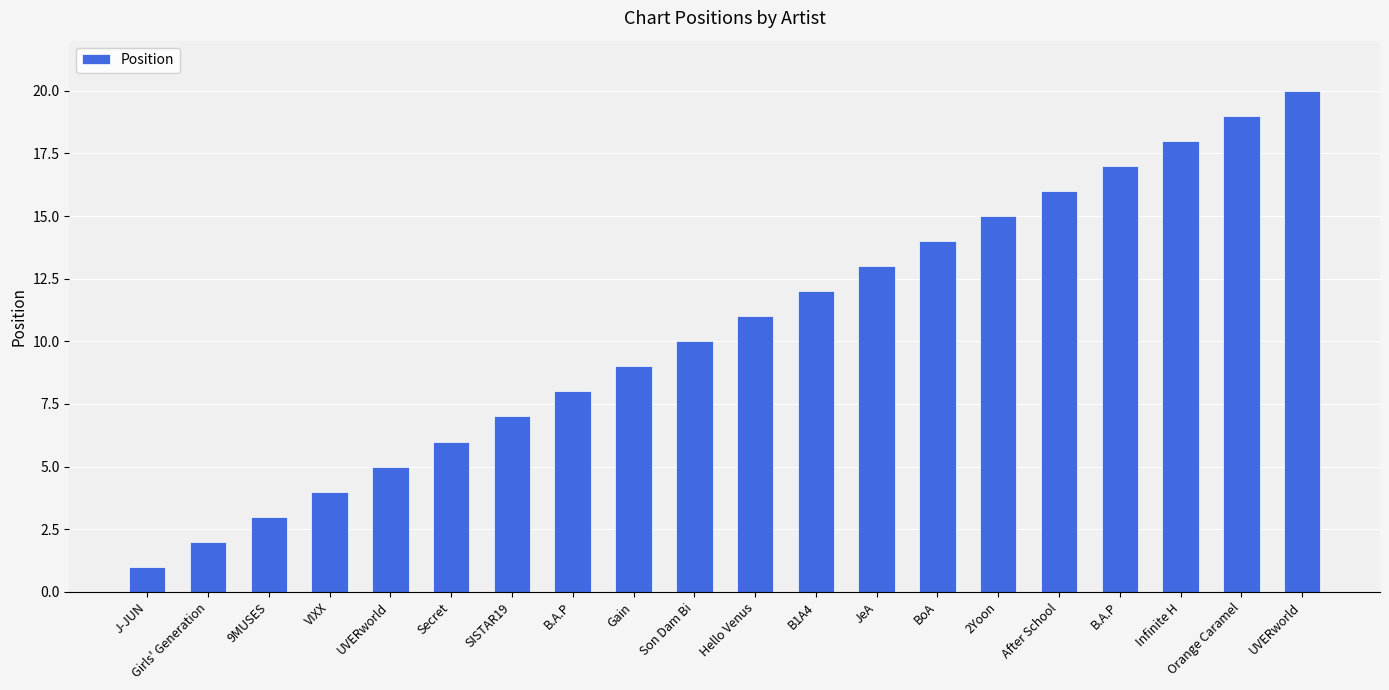

At which label does the data first exceed 11?

B1A4